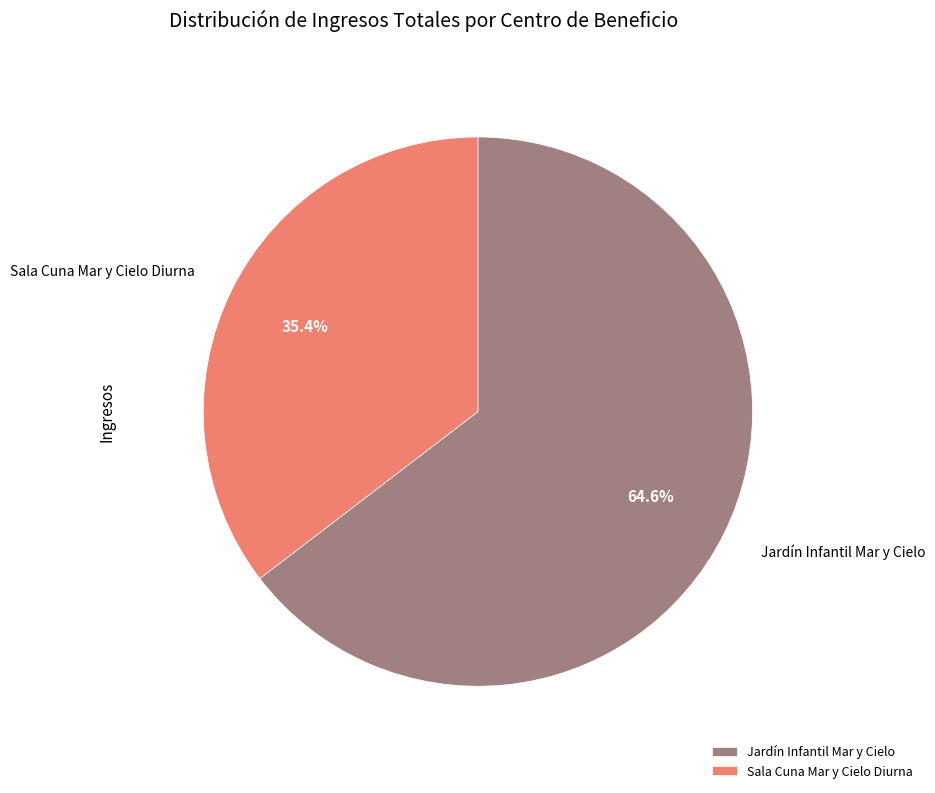

To the nearest percent, what portion does Jardín Infantil Mar y Cielo represent?

65%